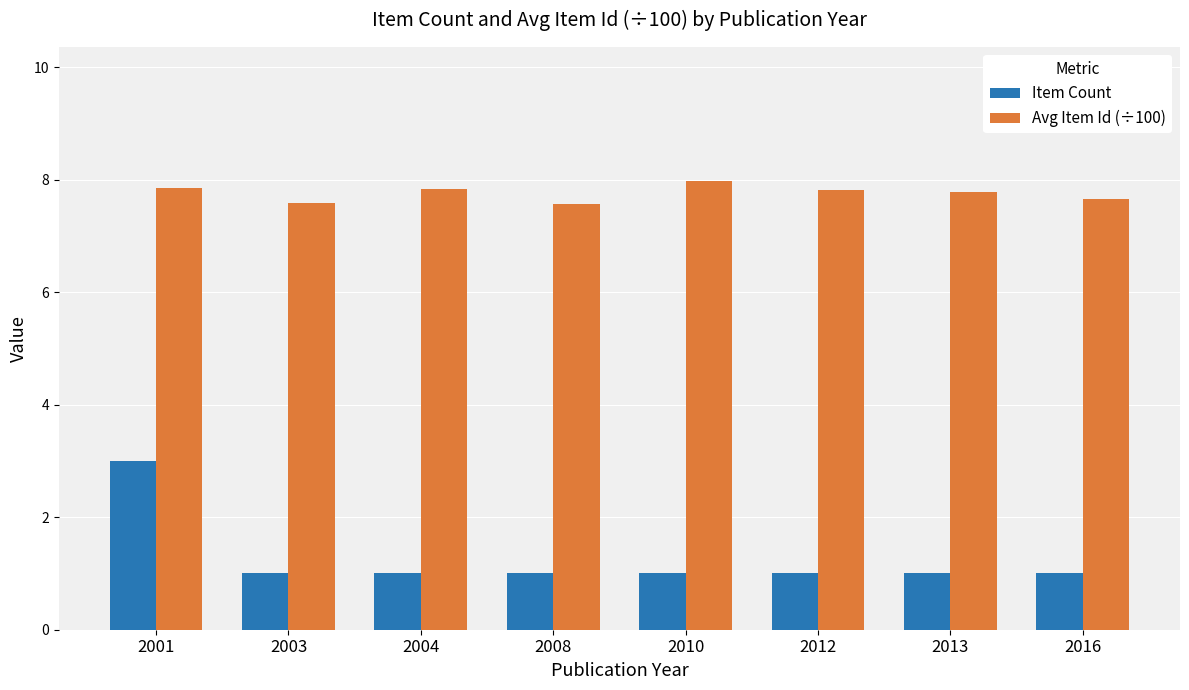

Does the chart contain any negative values?

No